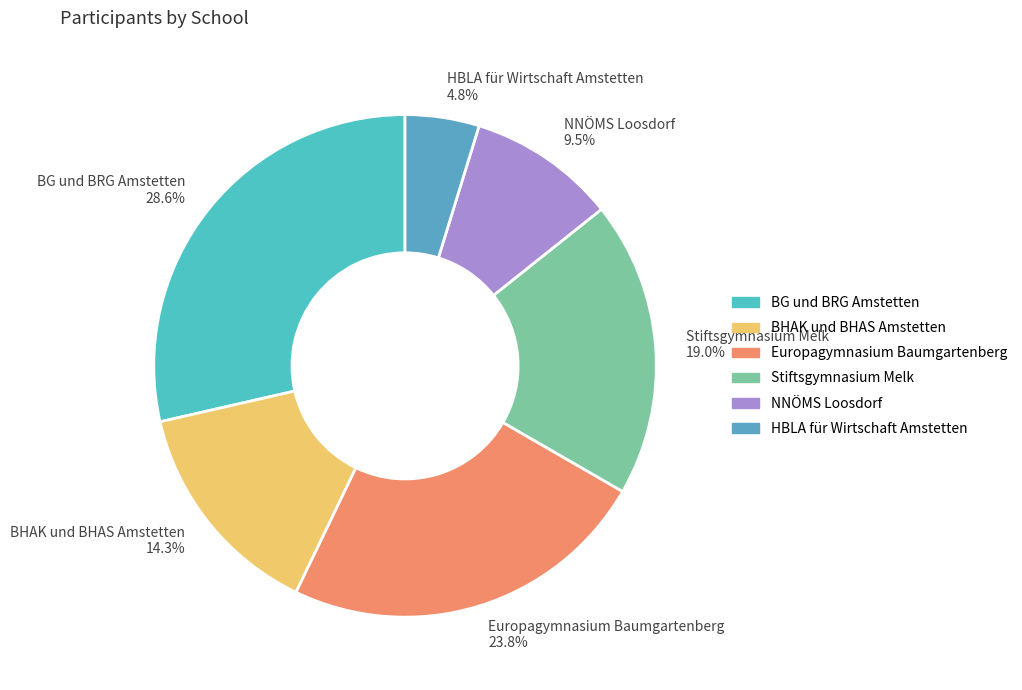

Is the sum of Stiftsgymnasium Melk and BG und BRG Amstetten greater than half?

No